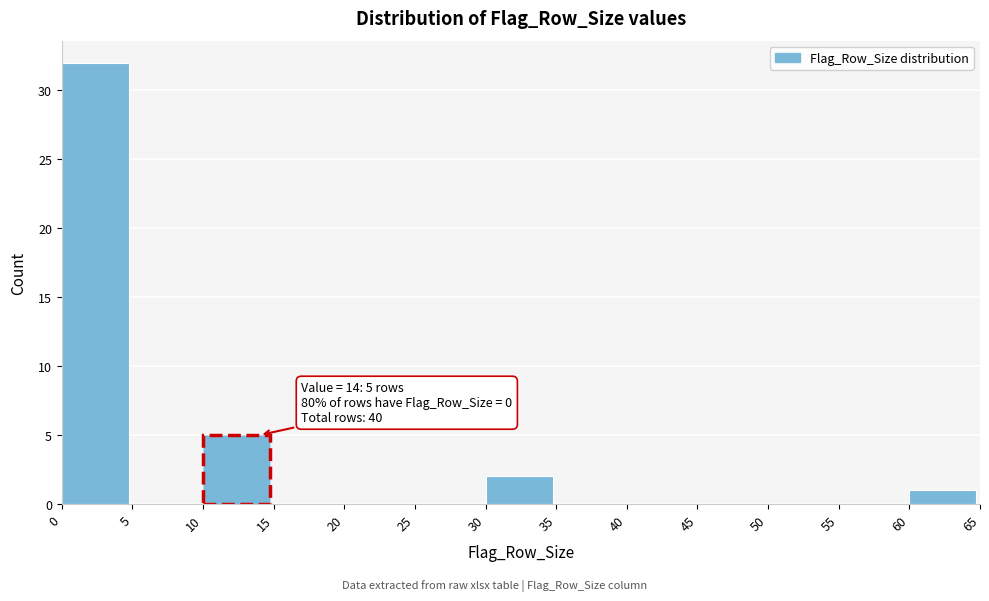

Which range on the x-axis has the tallest bar?

0 to 5